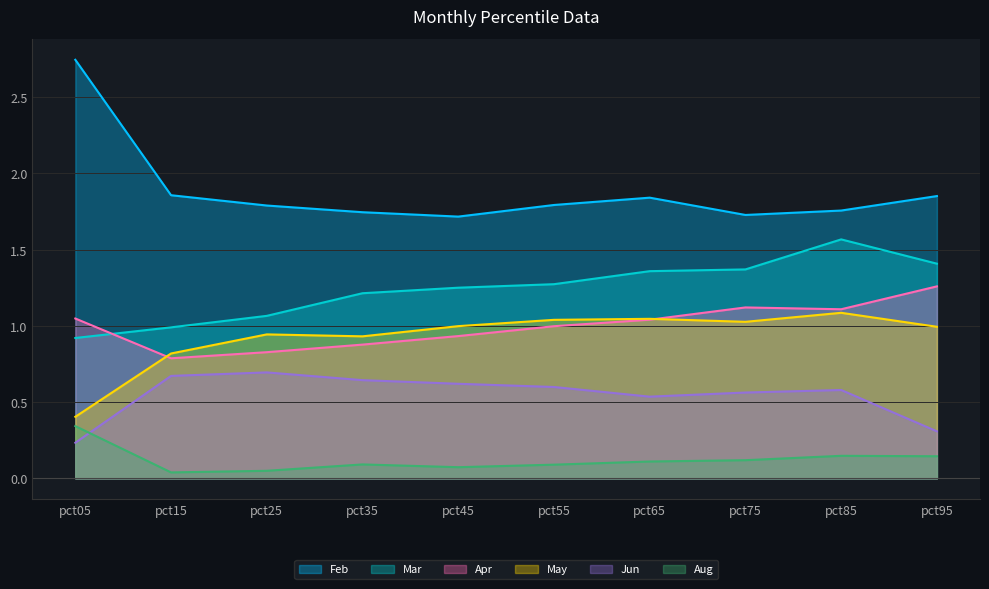

What is the maximum value for Aug?

0.3